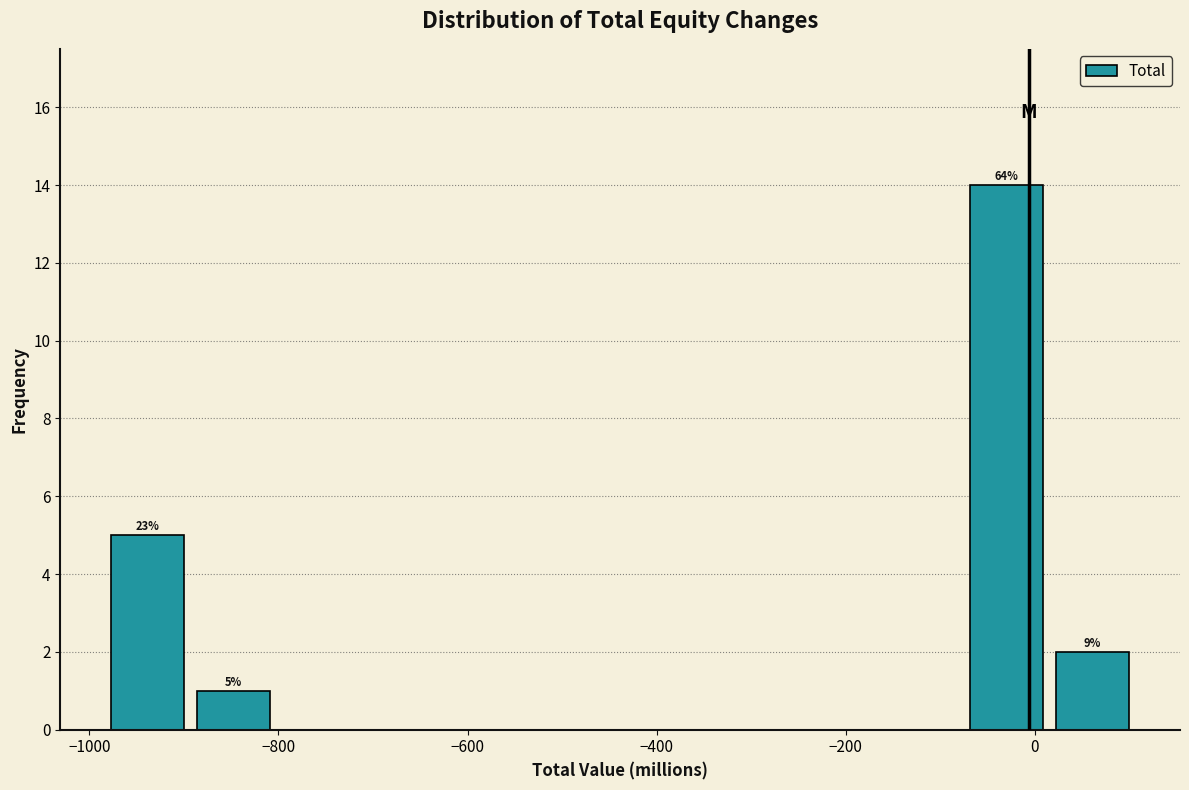

Over which range of the x-axis is the bar tallest?

-80 to 20